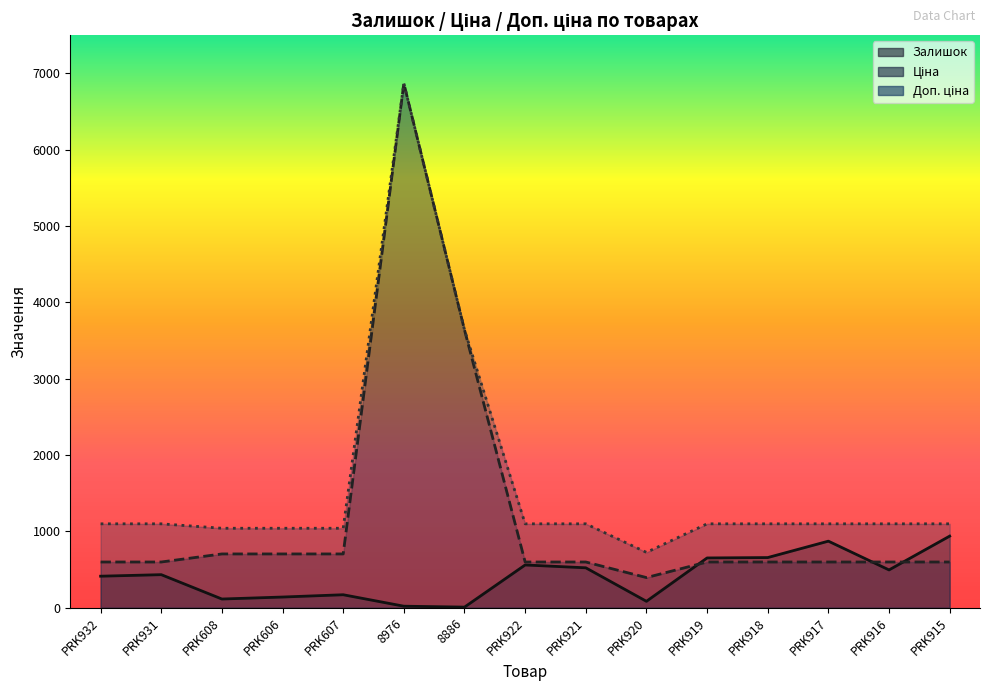

True or false: Доп. ціна and Залишок cross at least once.

False